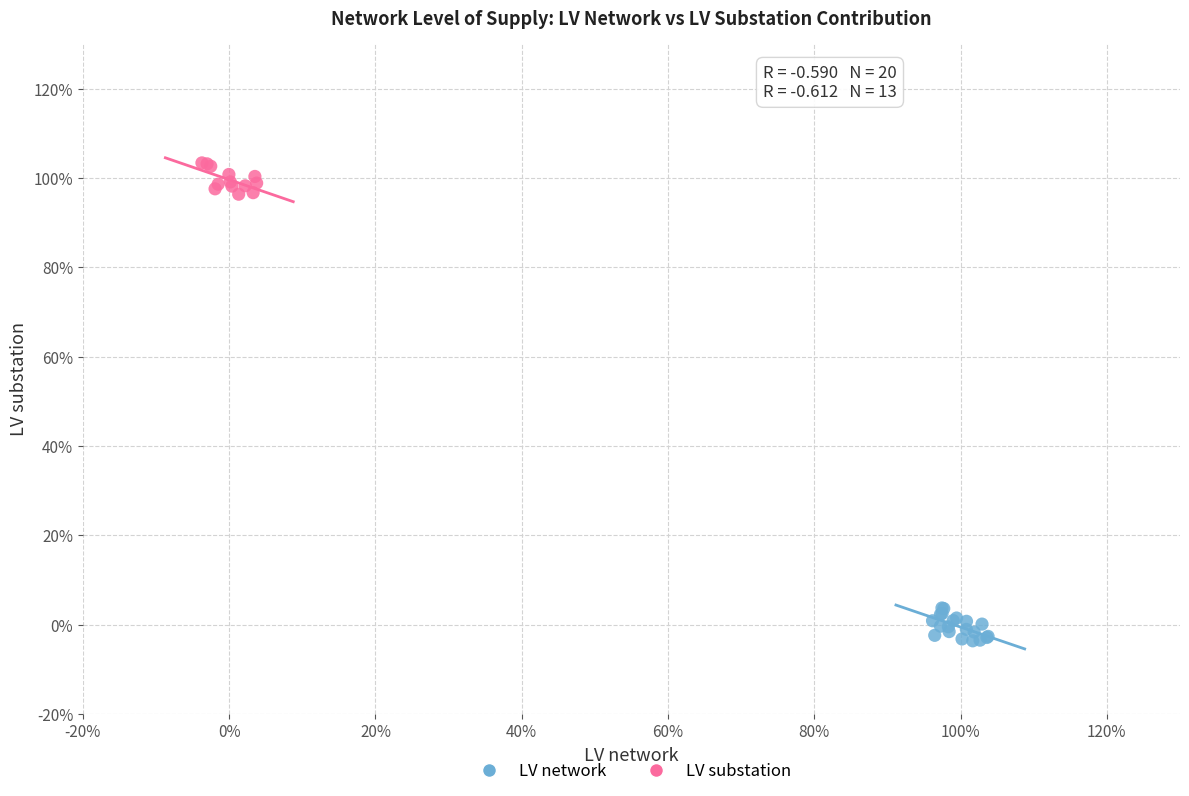

What are all the series names shown in the legend?

LV network, LV substation